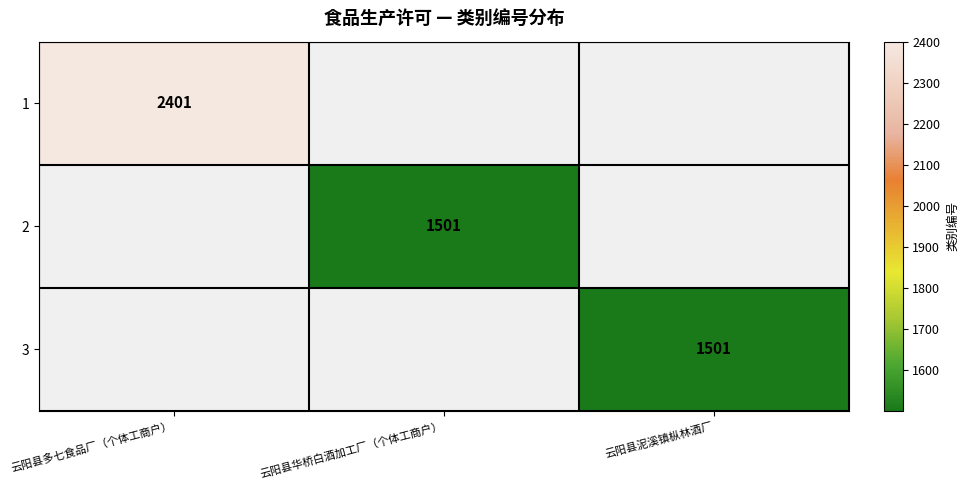

Is it true that 2 equals 2350 at 云阳县华桥白酒加工厂（个体工商户）?

False